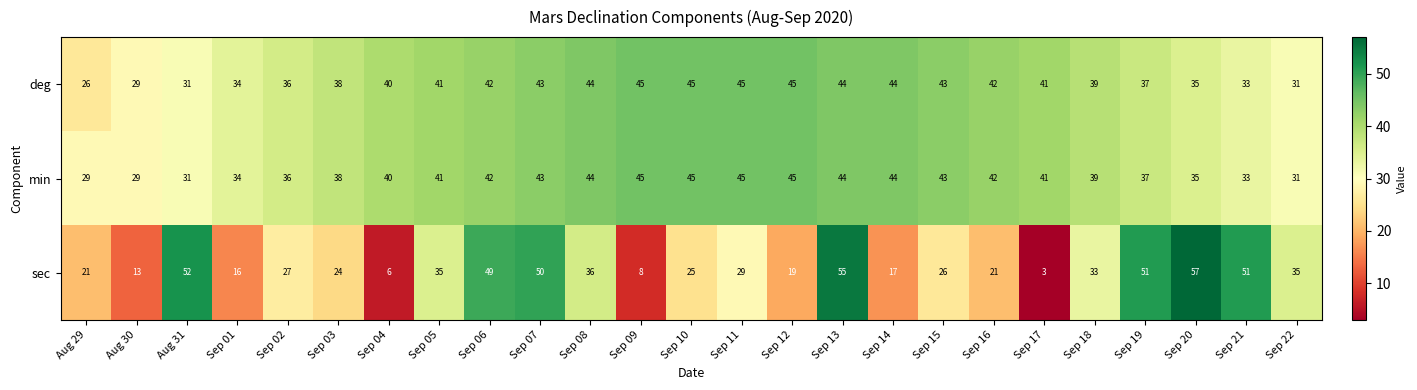

What is the minimum value for deg?

26